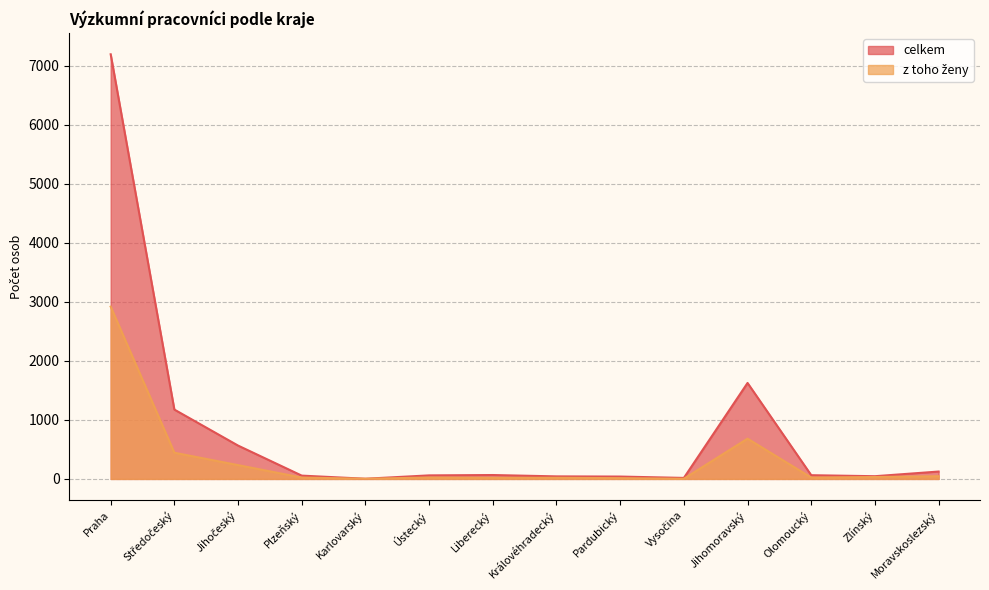

What is the label of the 8th point from the right?

Liberecký